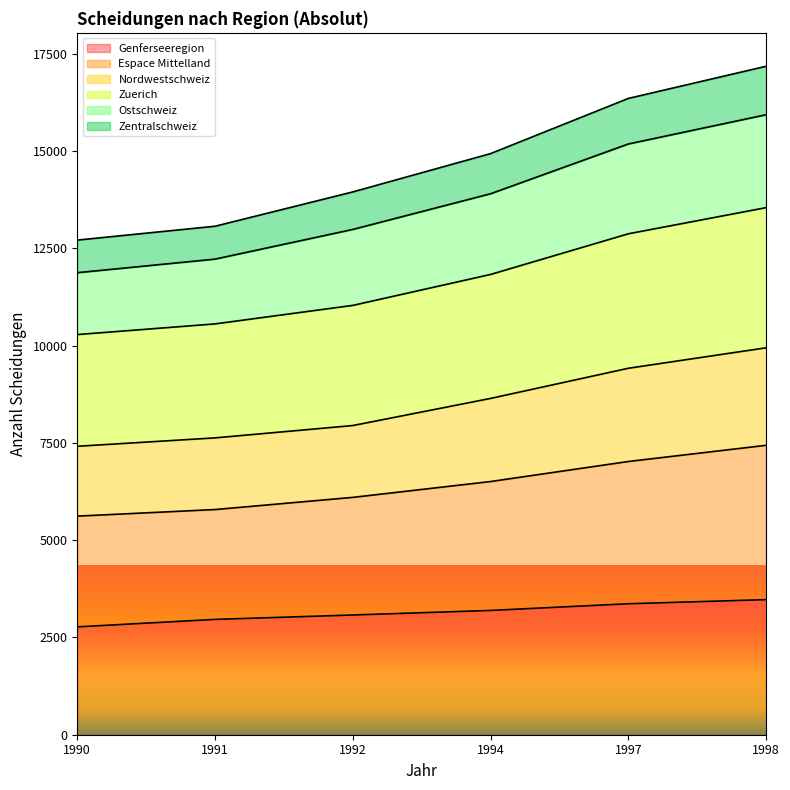

Between 1991 and 1992, which is larger?

1992